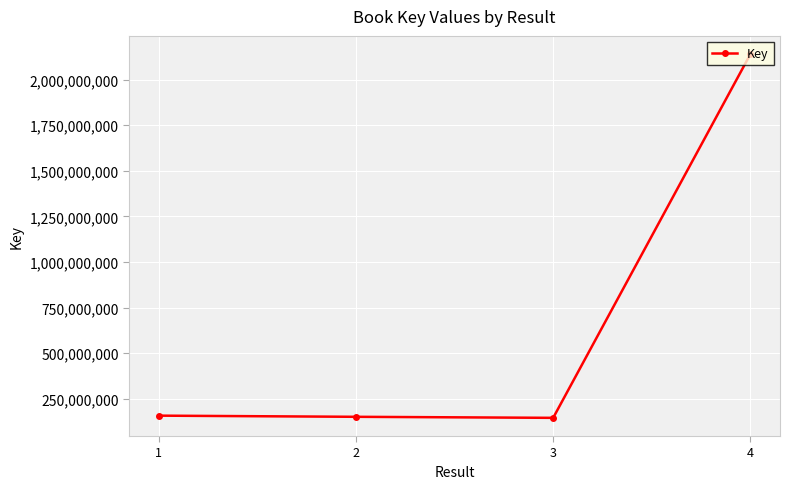

What is the smallest value displayed?

145403639